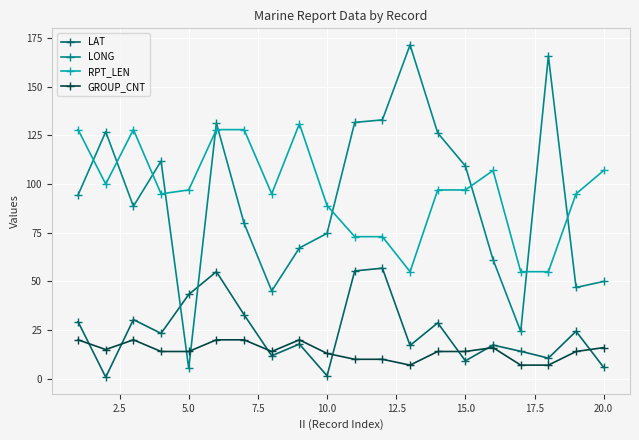

True or false: LAT has more than 2 interior local peaks.

True